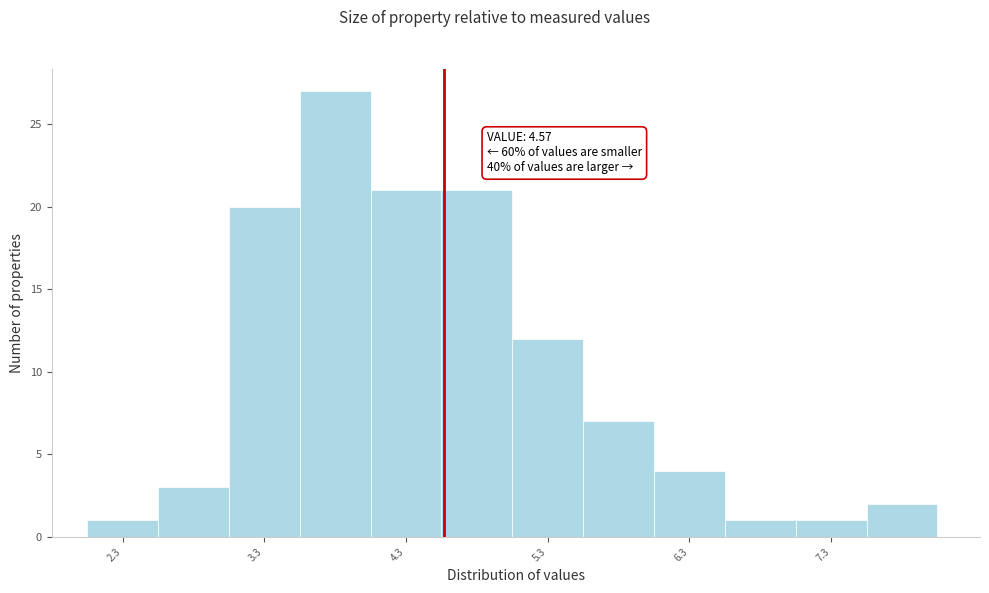

Over which range of the x-axis is the bar tallest?

3.55 to 4.05